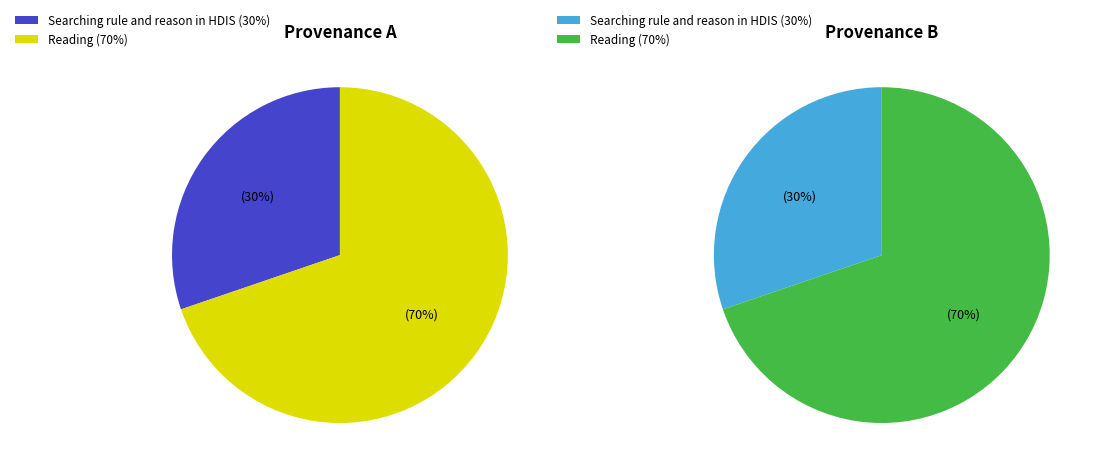

How many slices are in this pie chart?

2